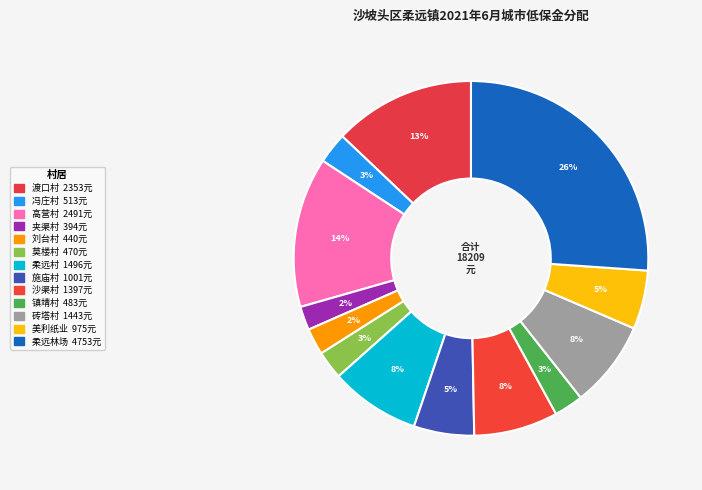

How many segments does this pie chart have?

13